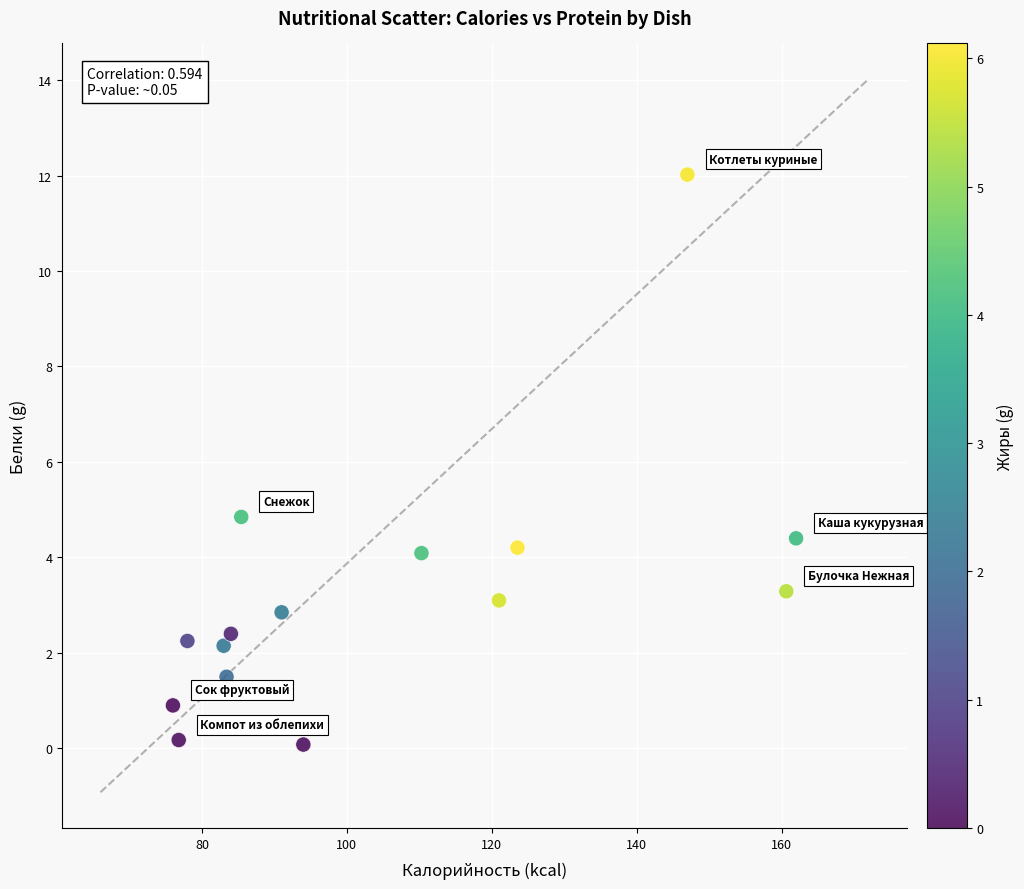

What is the range of X values (max minus min)?

86.0